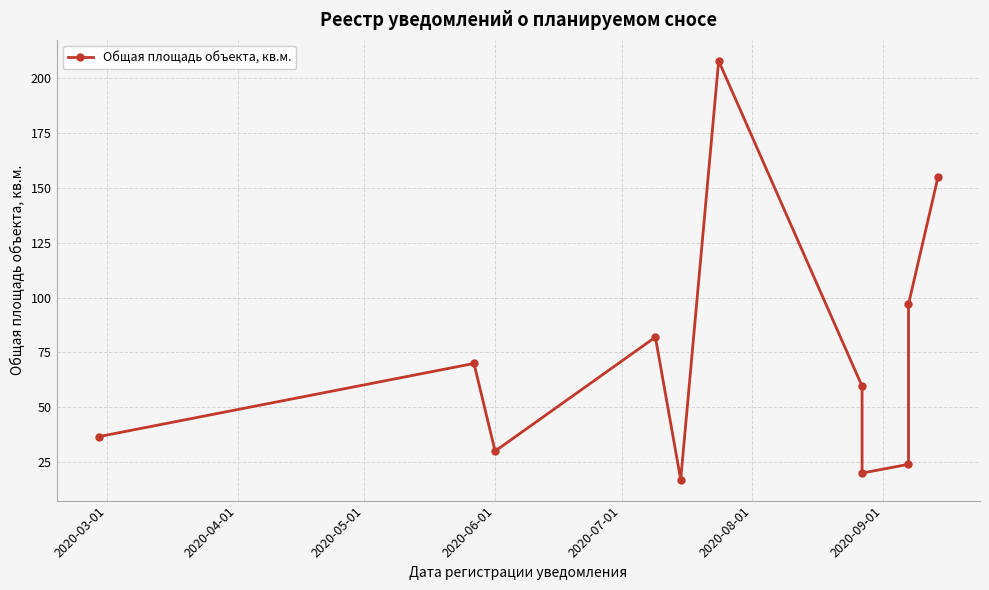

What is the maximum value shown in the chart?

208.0